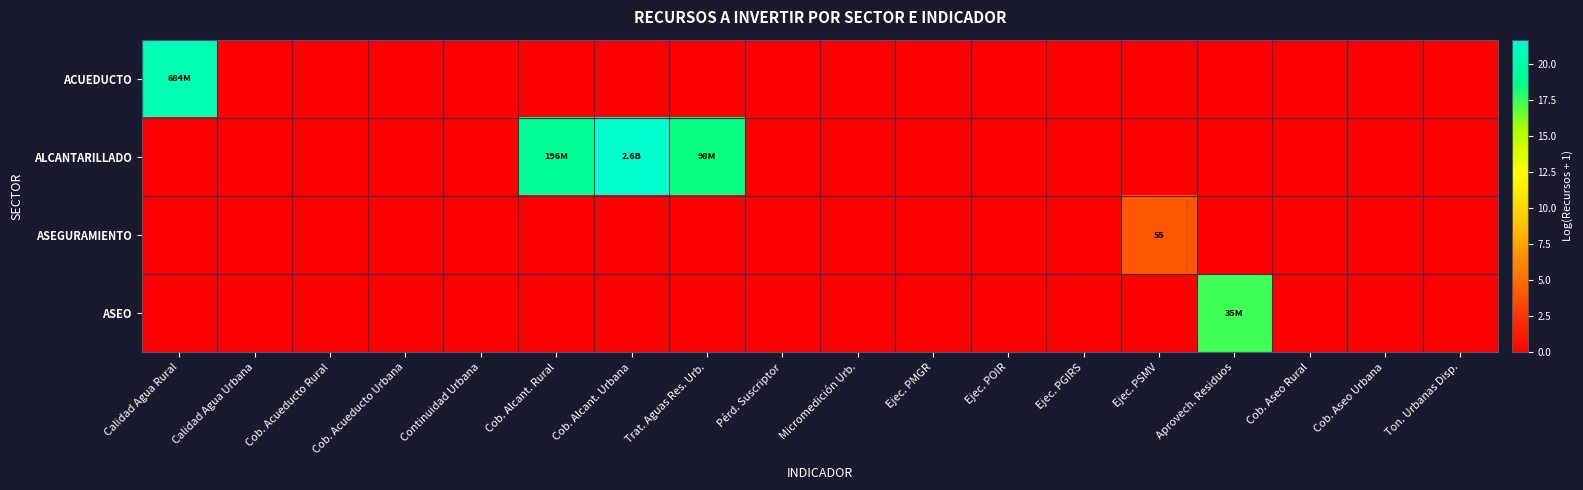

List the labels in order of ACUEDUCTO value, smallest first.

Calidad Agua Urbana, Cob. Acueducto Rural, Cob. Acueducto Urbana, Continuidad Urbana, Cob. Alcant. Rural, Cob. Alcant. Urbana, Trat. Aguas Res. Urb., Pérd. Suscriptor, Micromedición Urb., Ejec. PMGR, Ejec. POIR, Ejec. PGIRS, Ejec. PSMV, Aprovech. Residuos, Cob. Aseo Rural, Cob. Aseo Urbana, Ton. Urbanas Disp., Calidad Agua Rural